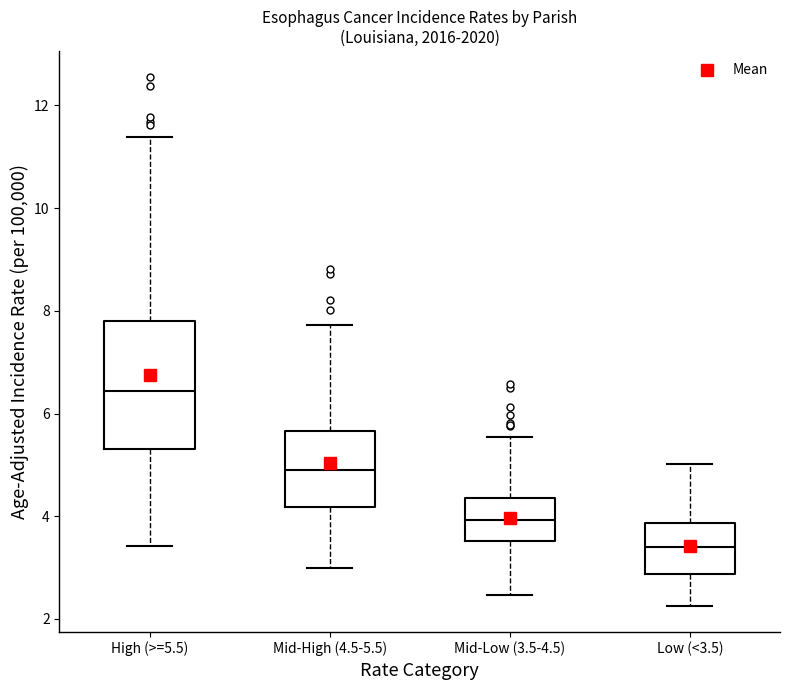

Reading left to right, read every box against the y-axis: the position of its median line, the range the box covers, and the ends of its whiskers. The values are not printed on the chart, so give them approximately, as read against the axis.

High (>=5.5): median 6.4, box 5.4 to 7.8, whiskers 3.4 to 11.4
Mid-High (4.5-5.5): median 5.0, box 4.2 to 5.6, whiskers 3.0 to 7.8
Mid-Low (3.5-4.5): median 4.0, box 3.6 to 4.4, whiskers 2.4 to 5.6
Low (<3.5): median 3.4, box 2.8 to 3.8, whiskers 2.2 to 5.0